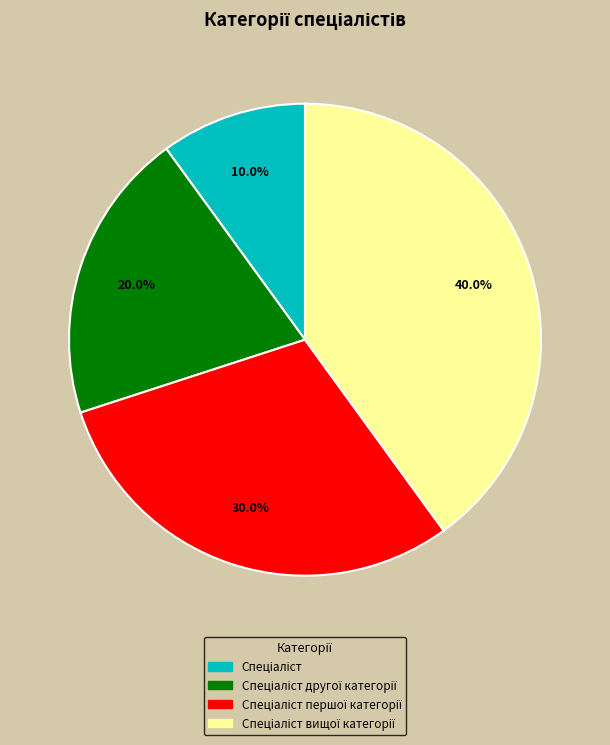

Is there a majority slice in this chart?

No